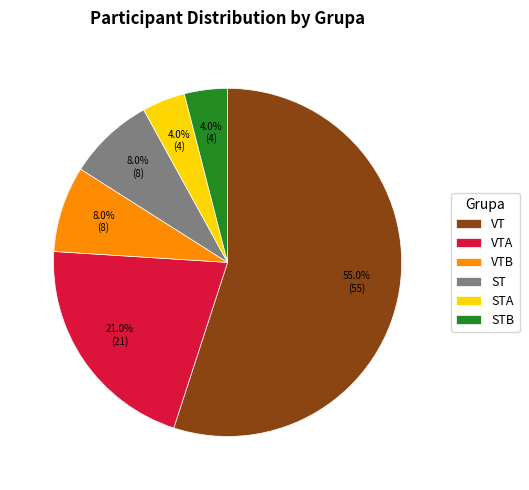

To the nearest percent, what is the difference between the VTA and STB slice percentages?

17%